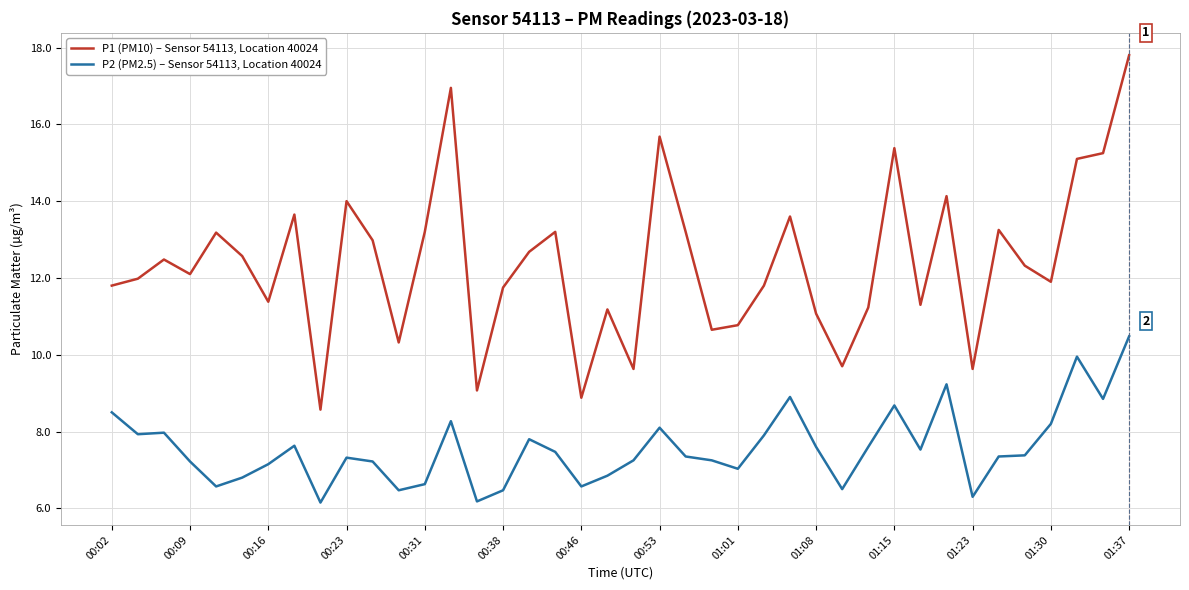

What is the lowest value of the P2 (PM2.5) – Sensor 54113, Location 40024 series?

6.2